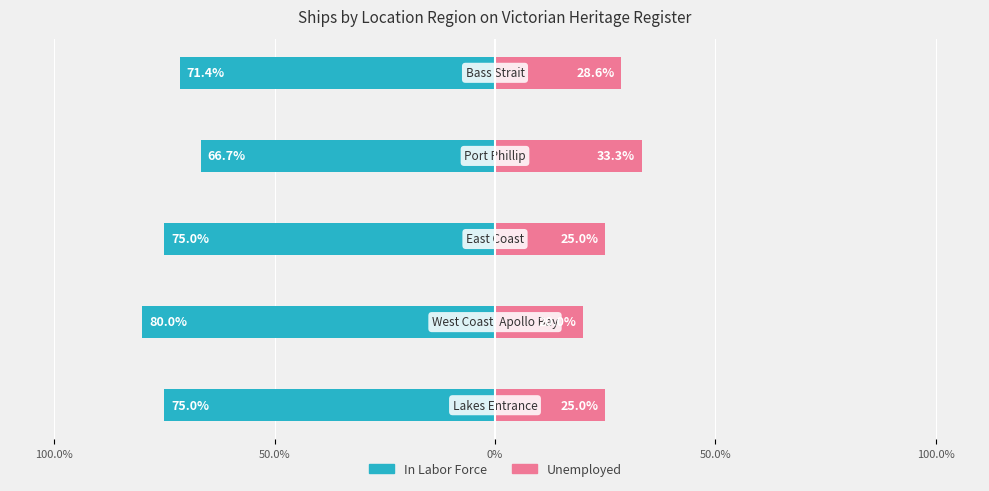

Is it true that Unemployed equals 46.2 at 50.0%?

False